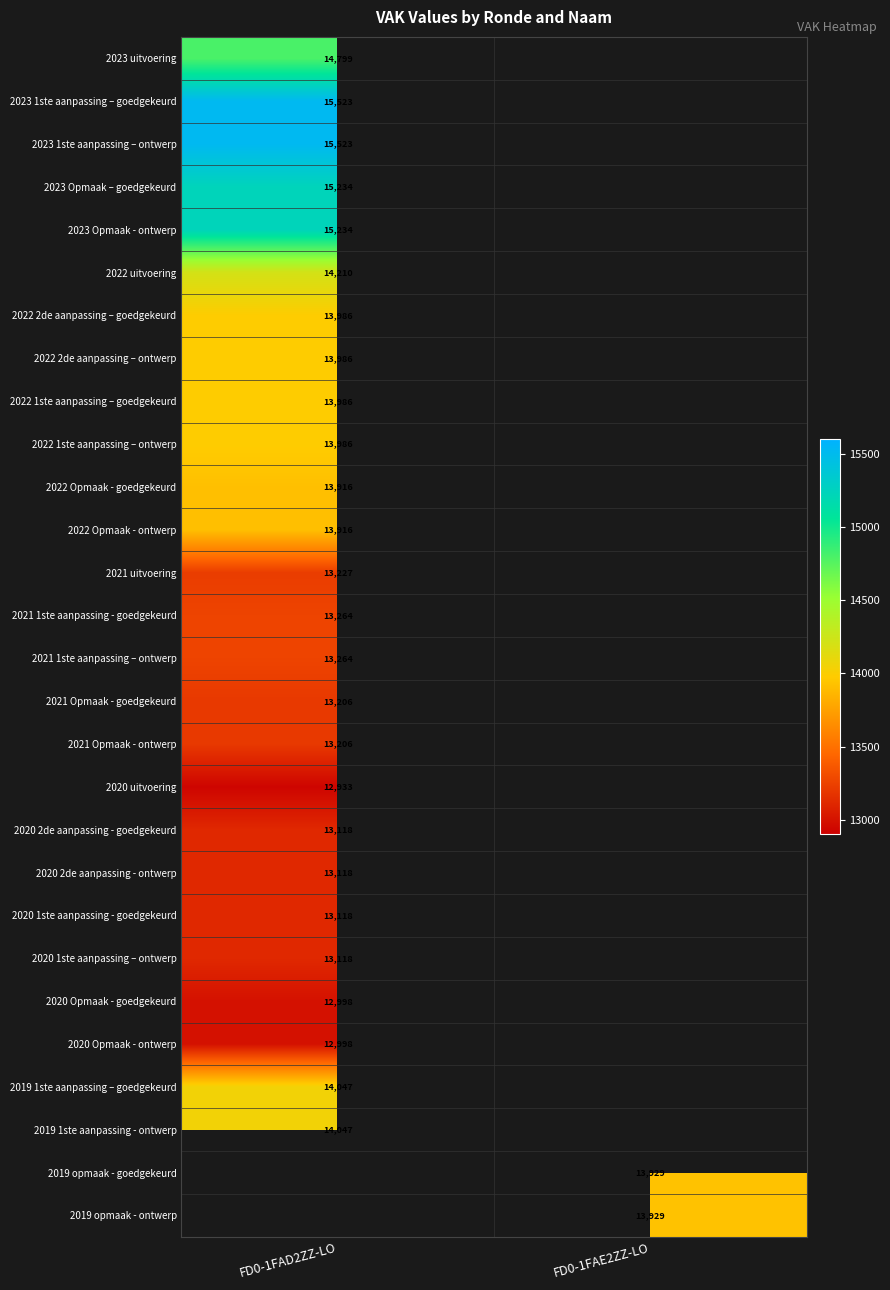

At how many categories does at least one series exceed 15015?

1